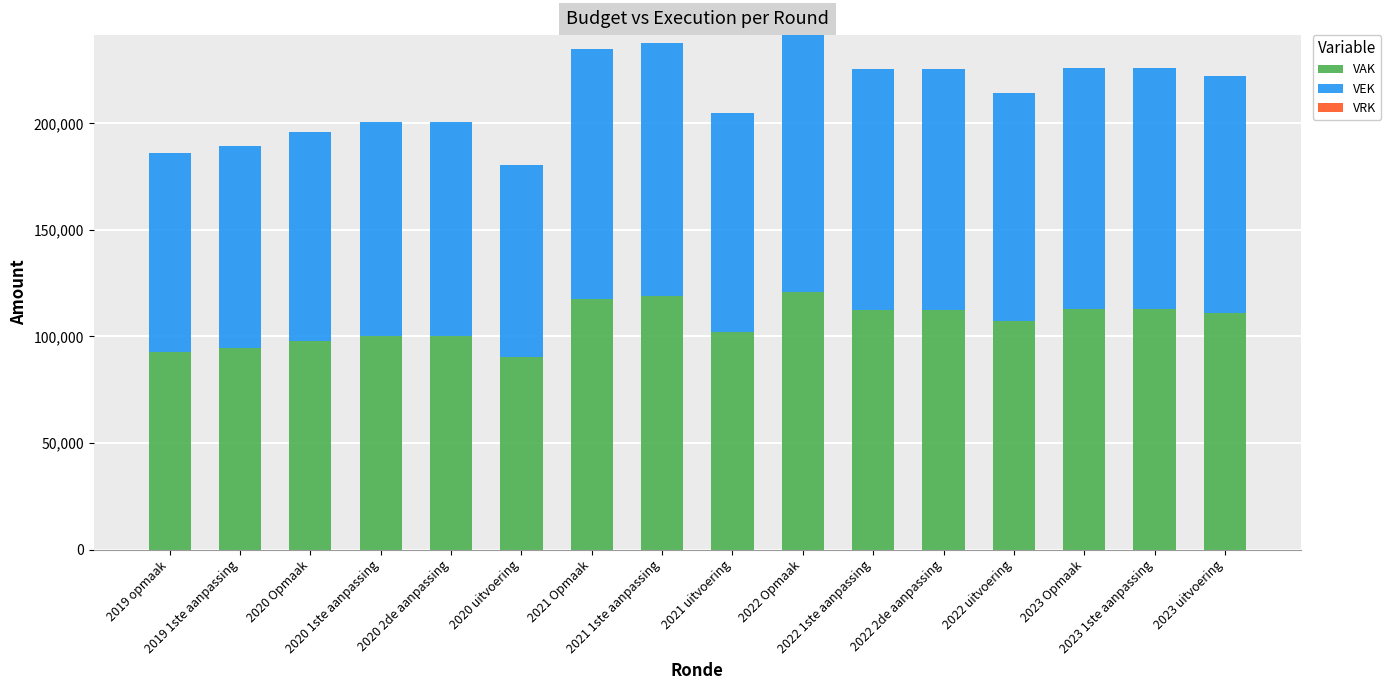

What is the average value of the VAK series?

106525